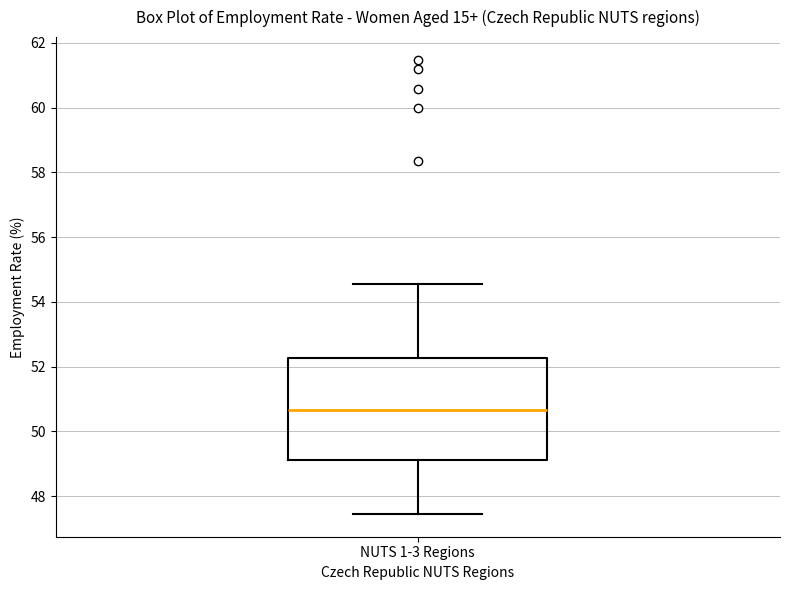

Read this box plot against the y-axis: the position of the median line, the range covered by the box, and the ends of both whiskers. The values are not printed on the chart, so give them approximately, as read against the axis.

median 50.6, box 49.2 to 52.2, whiskers 47.4 to 54.6